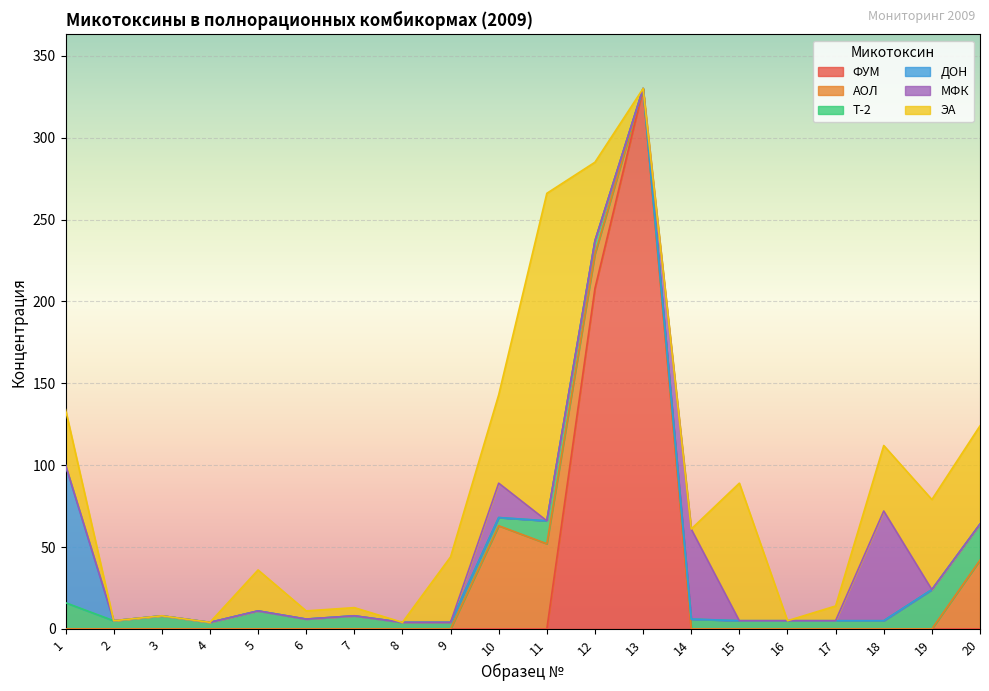

Reading left to right, what are all the values shown in this chart?

ФУМ: 1=0	2=0	3=0	4=0	5=0	6=0	7=0	8=0	9=0	10=0	11=0	12=208	13=330	14=0	15=0	16=0	17=0	18=0	19=0	20=0
АОЛ: 1=0	2=0	3=0	4=0	5=0	6=0	7=0	8=0	9=0	10=63	11=52	12=21	13=0	14=0	15=0	16=0	17=0	18=0	19=0	20=42
Т-2: 1=16	2=5	3=8	4=4	5=11	6=6	7=8	8=4	9=4	10=5	11=14	12=8	13=0	14=6	15=5	16=5	17=5	18=5	19=24	20=22
ДОН: 1=84	2=0	3=0	4=0	5=0	6=0	7=0	8=0	9=0	10=0	11=0	12=0	13=0	14=0	15=0	16=0	17=0	18=0	19=0	20=0
МФК: 1=0	2=0	3=0	4=0	5=0	6=0	7=0	8=0	9=0	10=21	11=0	12=0	13=0	14=55	15=0	16=0	17=0	18=67	19=0	20=0
ЭА: 1=34	2=0	3=0	4=0	5=25	6=5	7=5	8=0	9=40	10=54	11=200	12=48	13=0	14=0	15=84	16=0	17=9	18=40	19=55	20=60